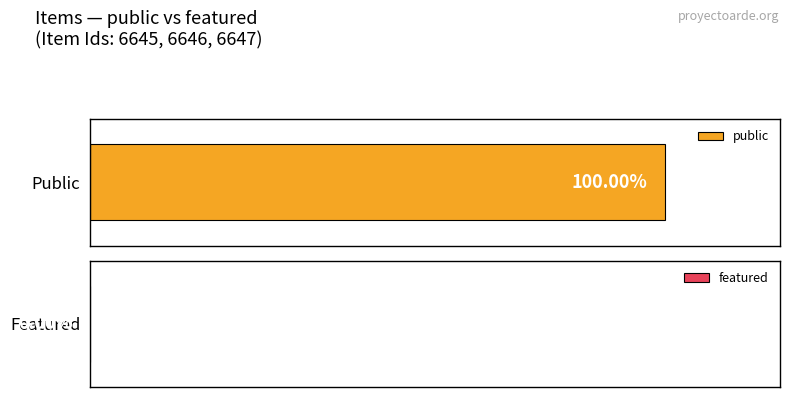

What is the total value across all series at 6647?

1